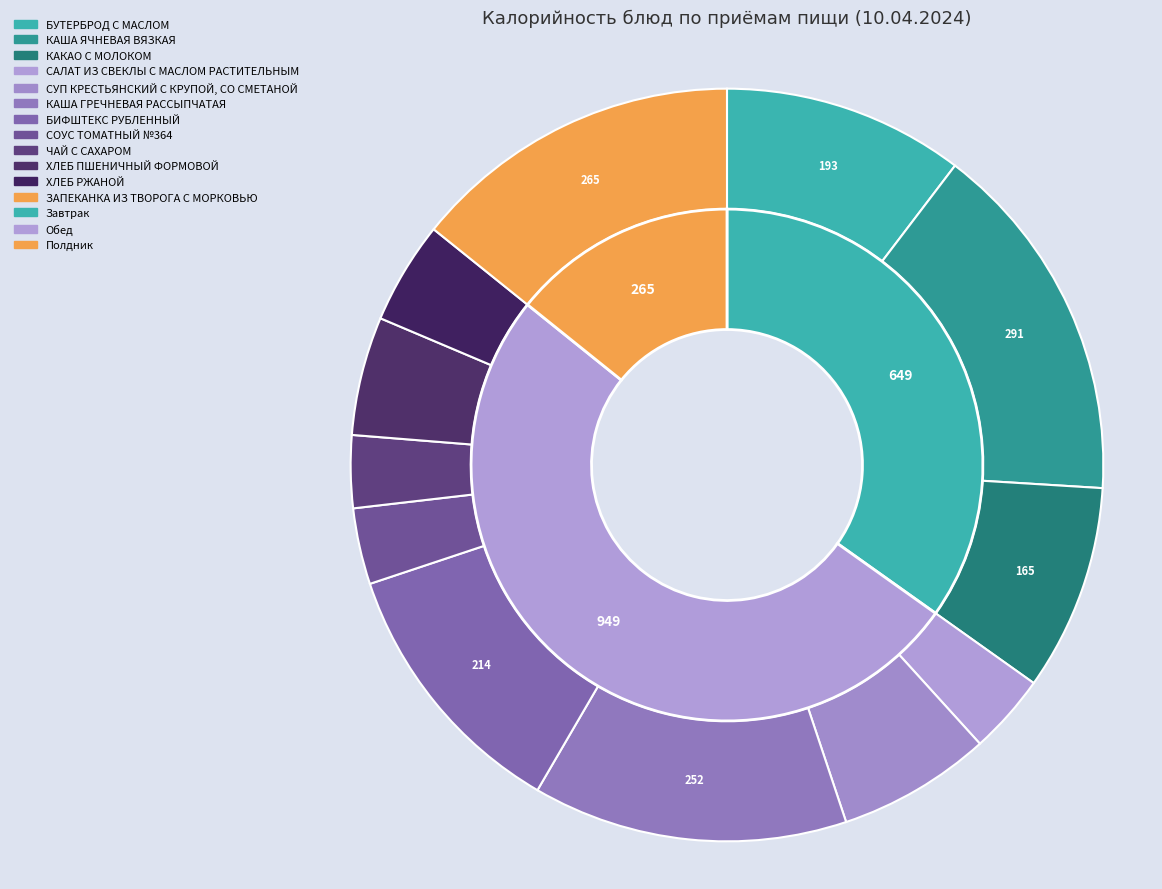

Count the number of slices in the pie.

12